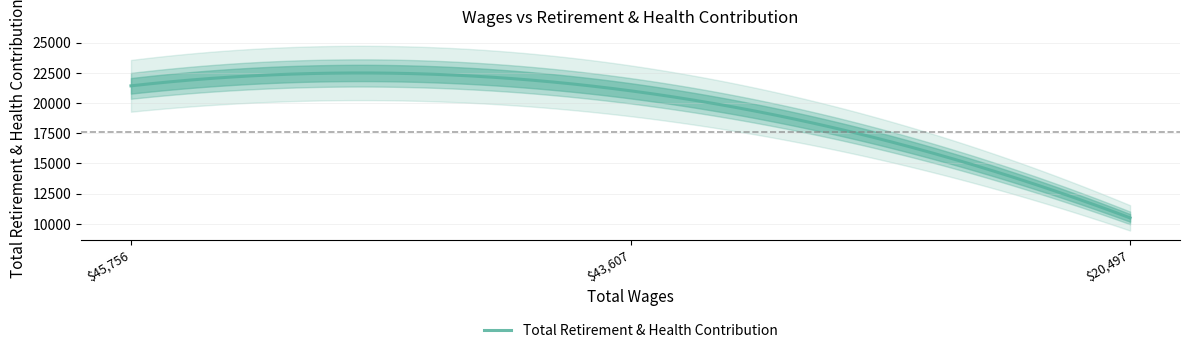

Which category has the highest value across all series?

45756.0